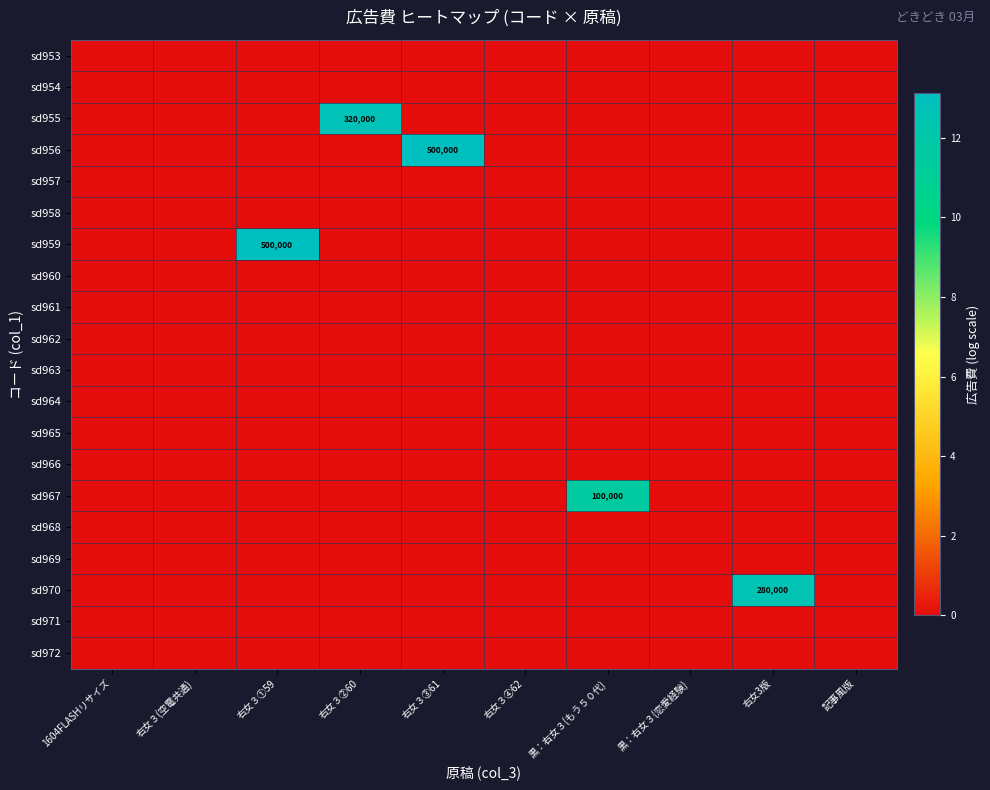

The value of sd955 at 右女３②60 is 528387. True or false?

False